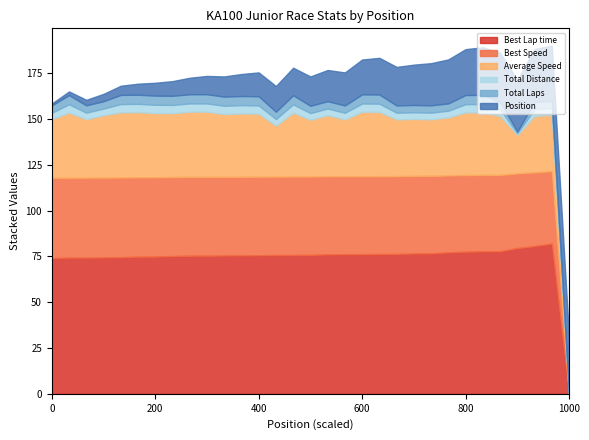

Rank the series by their maximum value, from highest to lowest.

Best Lap time, Best Speed, Average Speed, Position, Total Laps, Total Distance